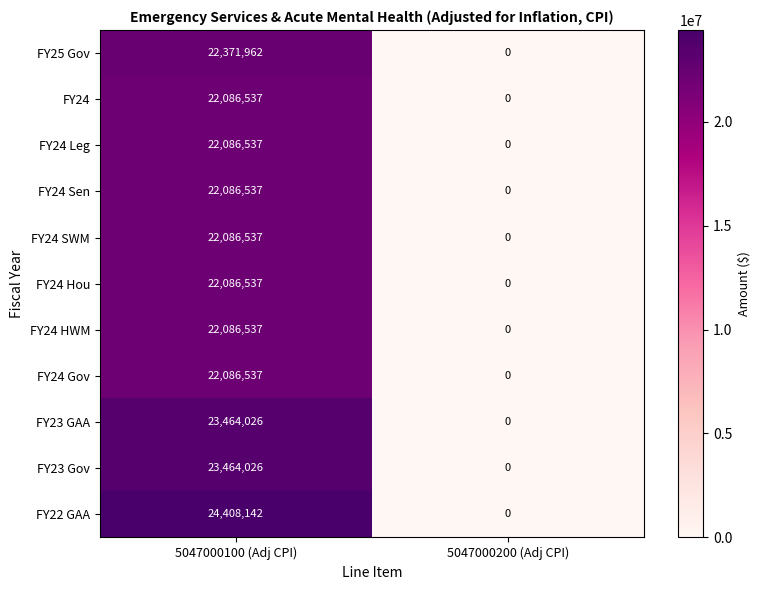

At which label does FY24 Sen reach its peak?

5047000100 (Adj CPI)